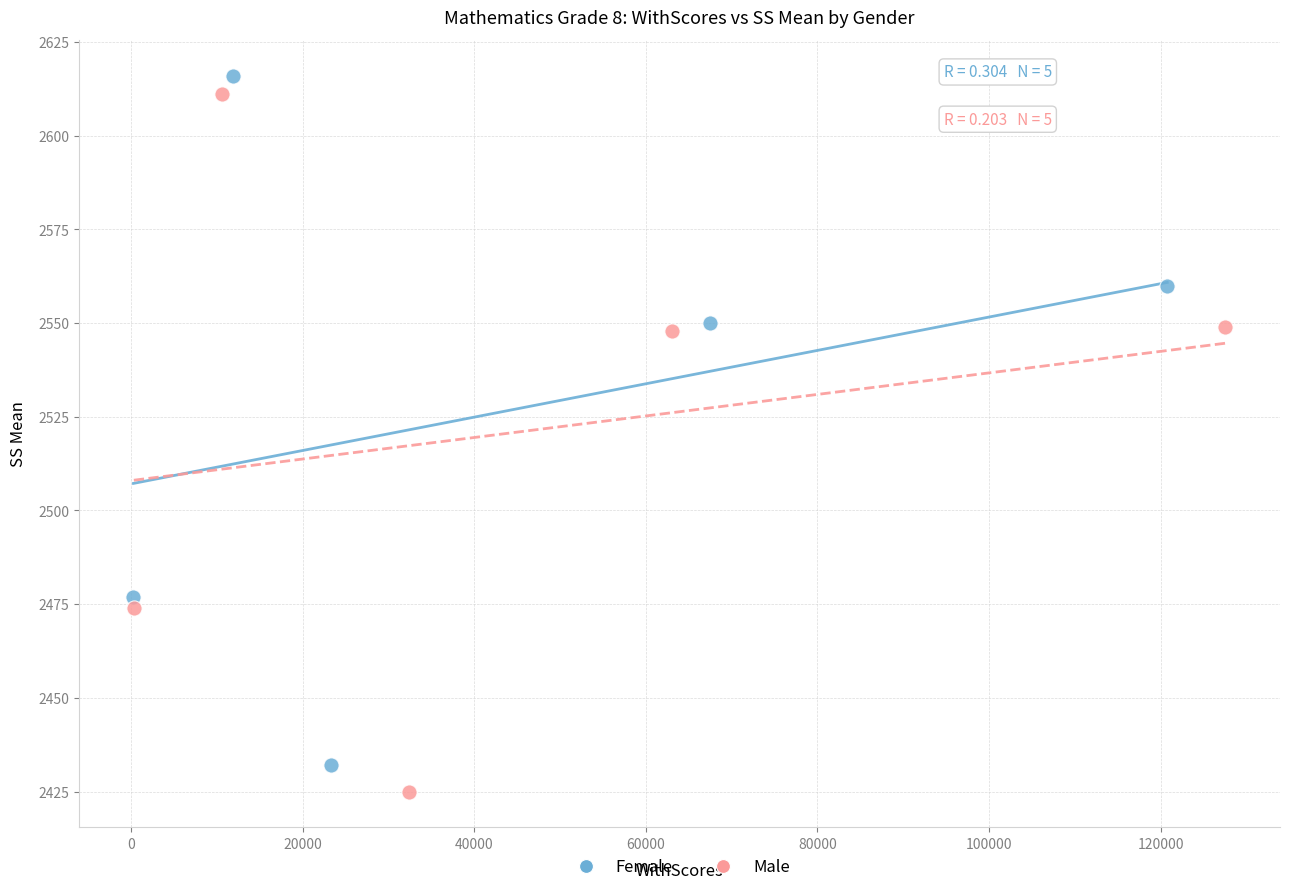

What are all the series names shown in the legend?

Female, Male